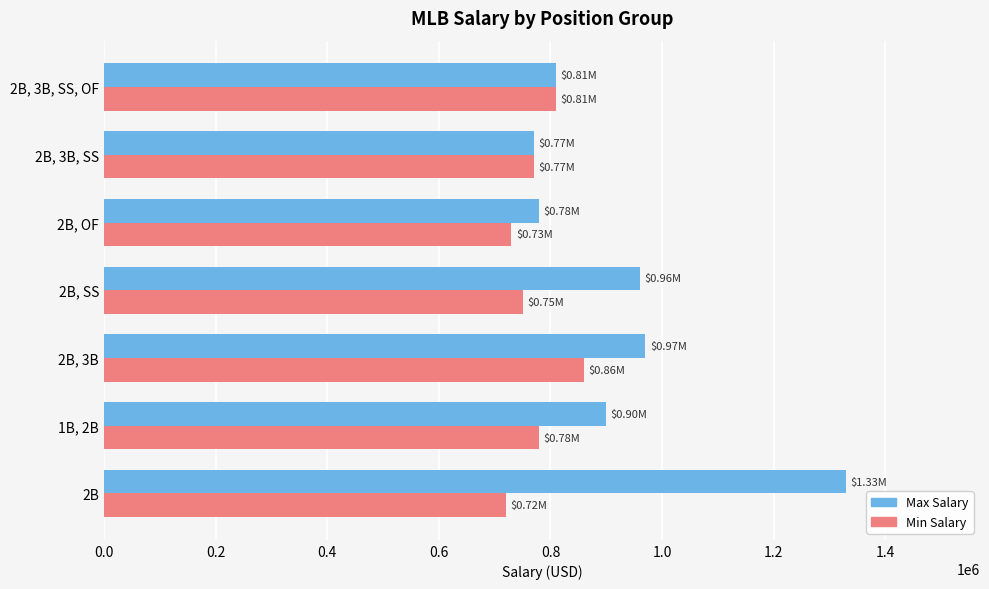

Which series has the largest range (max minus min)?

Max Salary